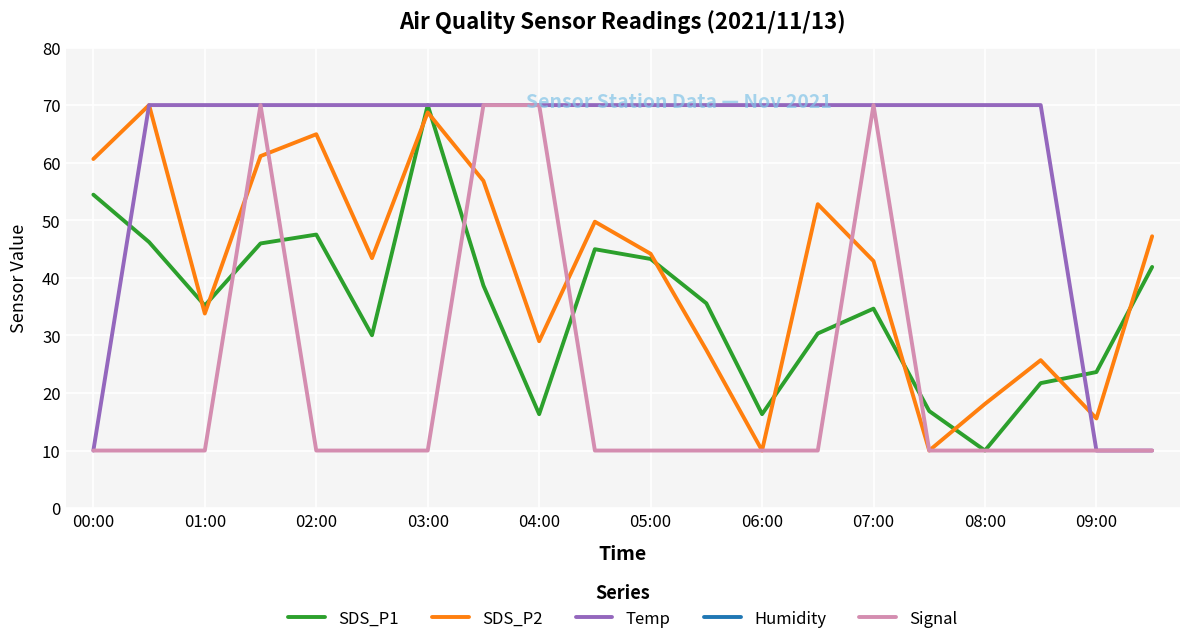

Which category has the highest value in the Humidity series?

00:00